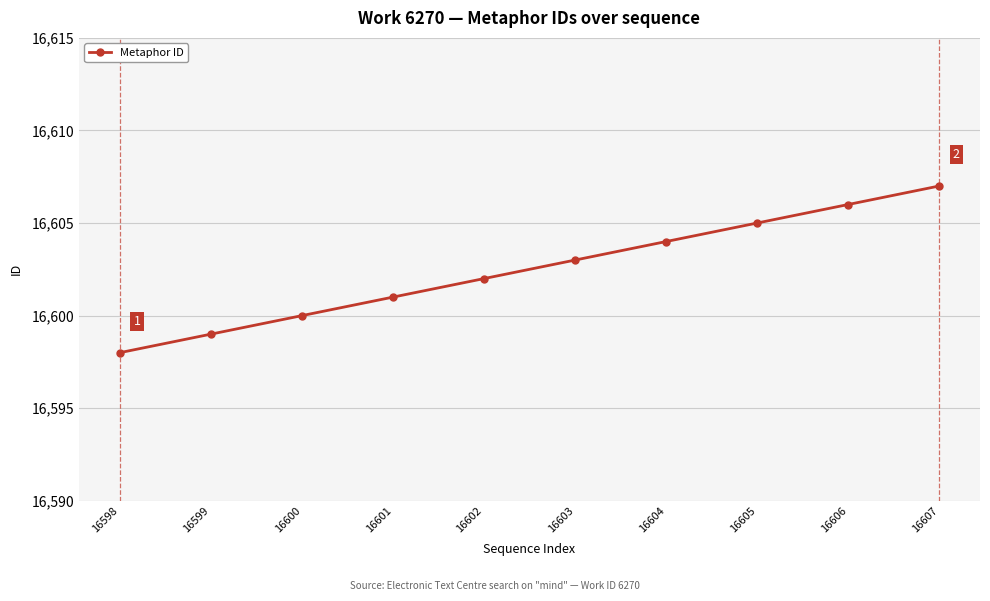

Does the chart have visible grid lines?

Yes